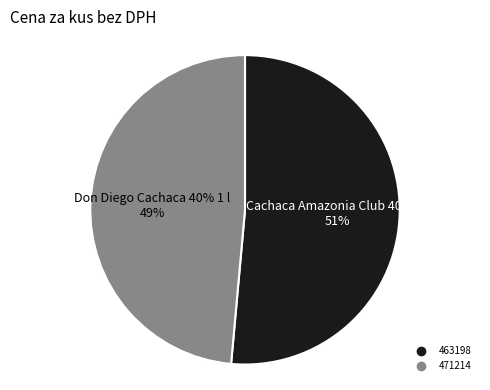

To the nearest percent, what is the combined percentage of 463198 and 471214?

100%